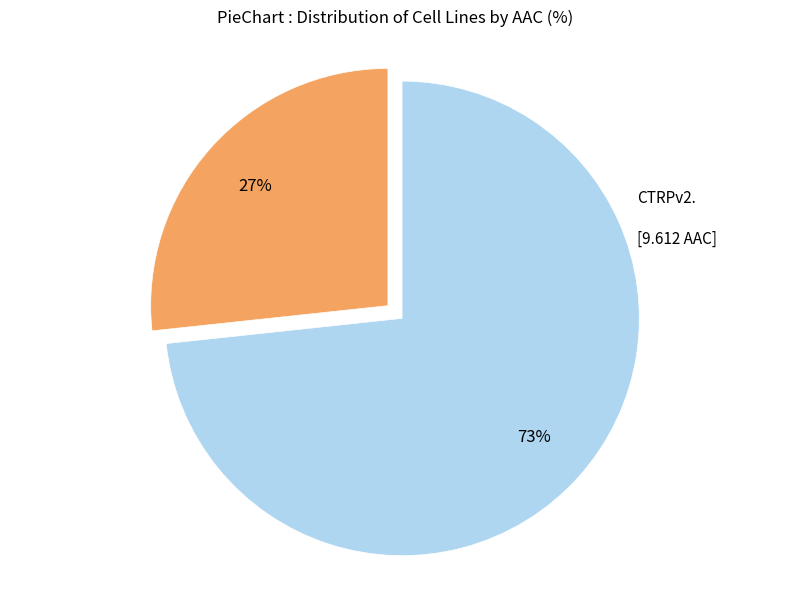

To the nearest percent, what is the average slice percentage?

50%